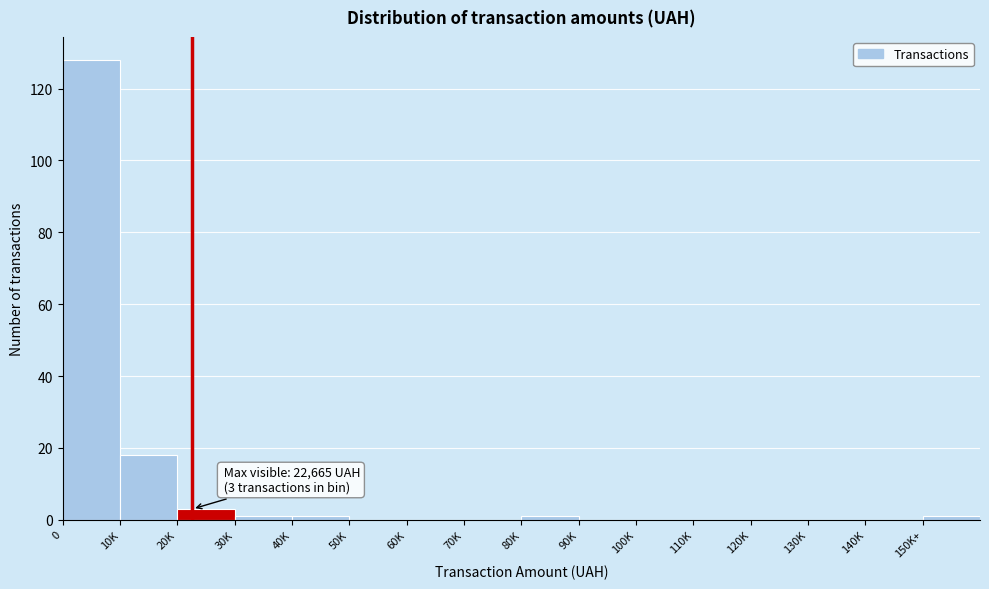

Reading left to right, list all the values displayed in this chart.

0=128	10K=18	20K=3	30K=1	40K=1	50K=0	60K=0	70K=0	80K=1	90K=0	100K=0	110K=0	120K=0	130K=0	140K=0	150K+=1